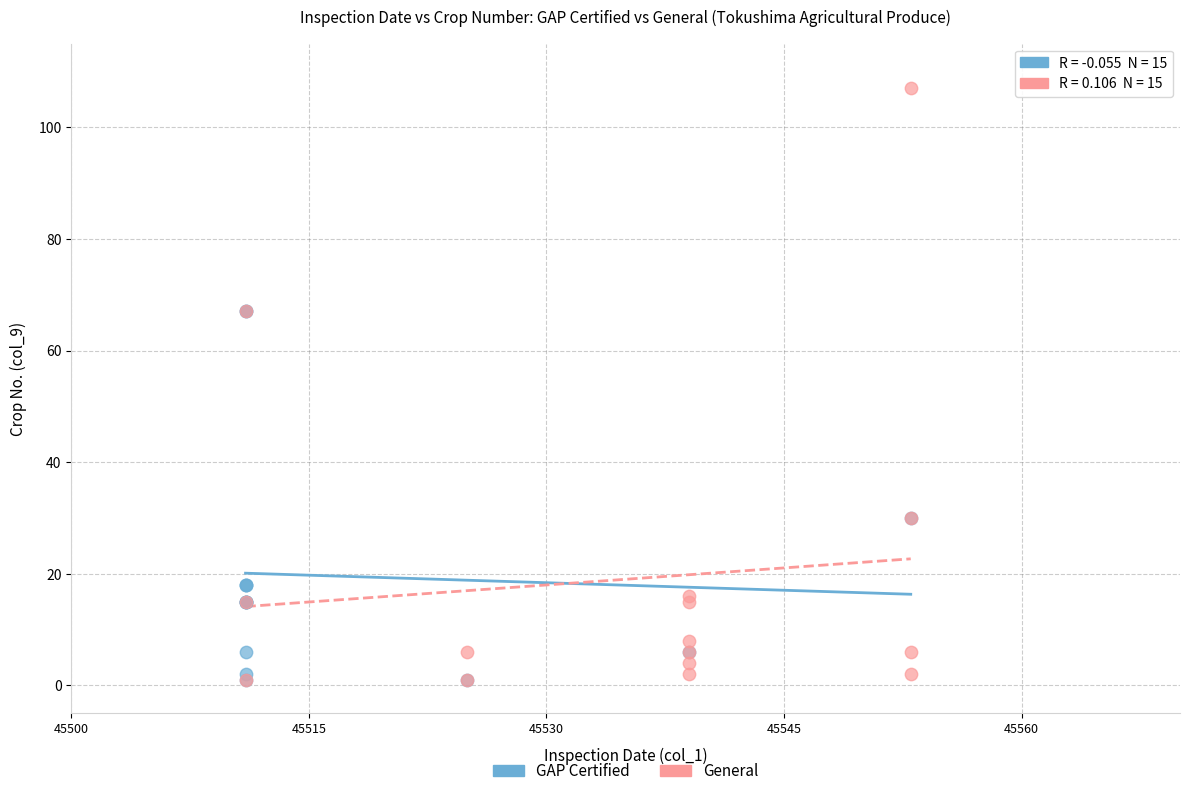

Which series has the largest Y range (max minus min)?

General